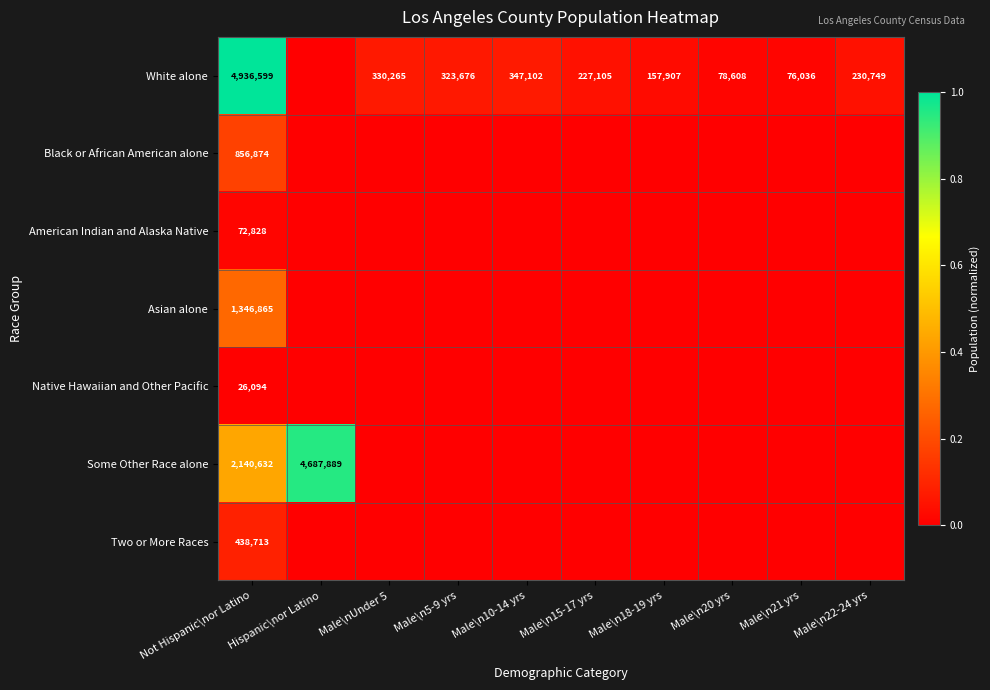

Is it true that White alone equals 78608 at Male\n20 yrs?

True